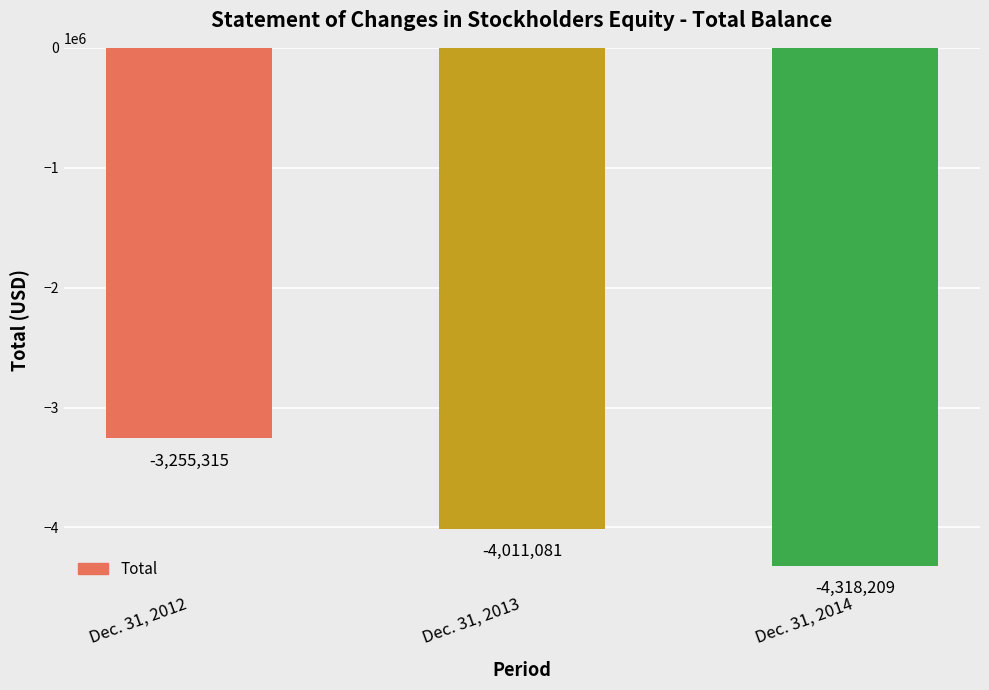

What is the smallest value displayed?

-4318209